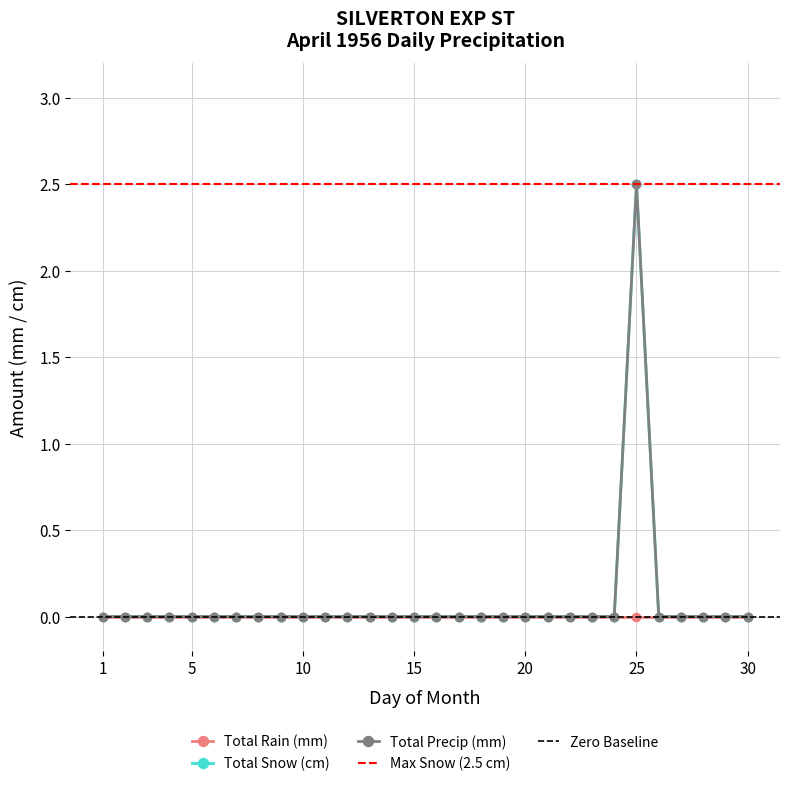

Rank the series at 1956-04-26 from lowest to highest value.

Total Snow (cm), Total Precip (mm)